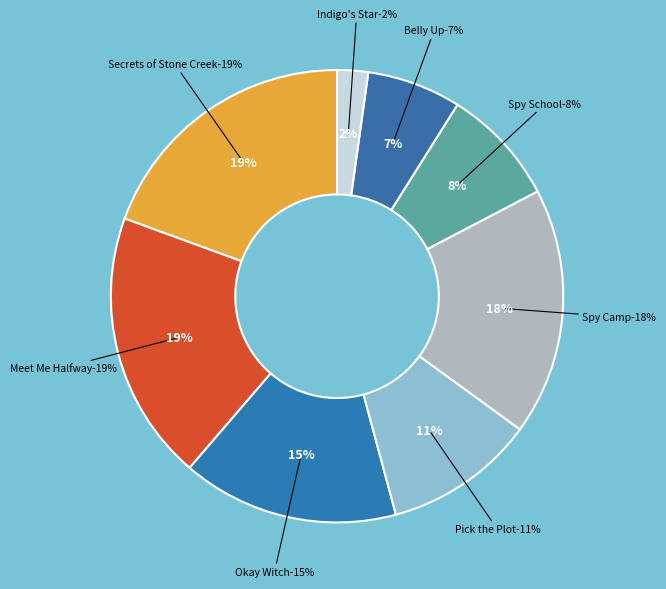

How many segments does this pie chart have?

8